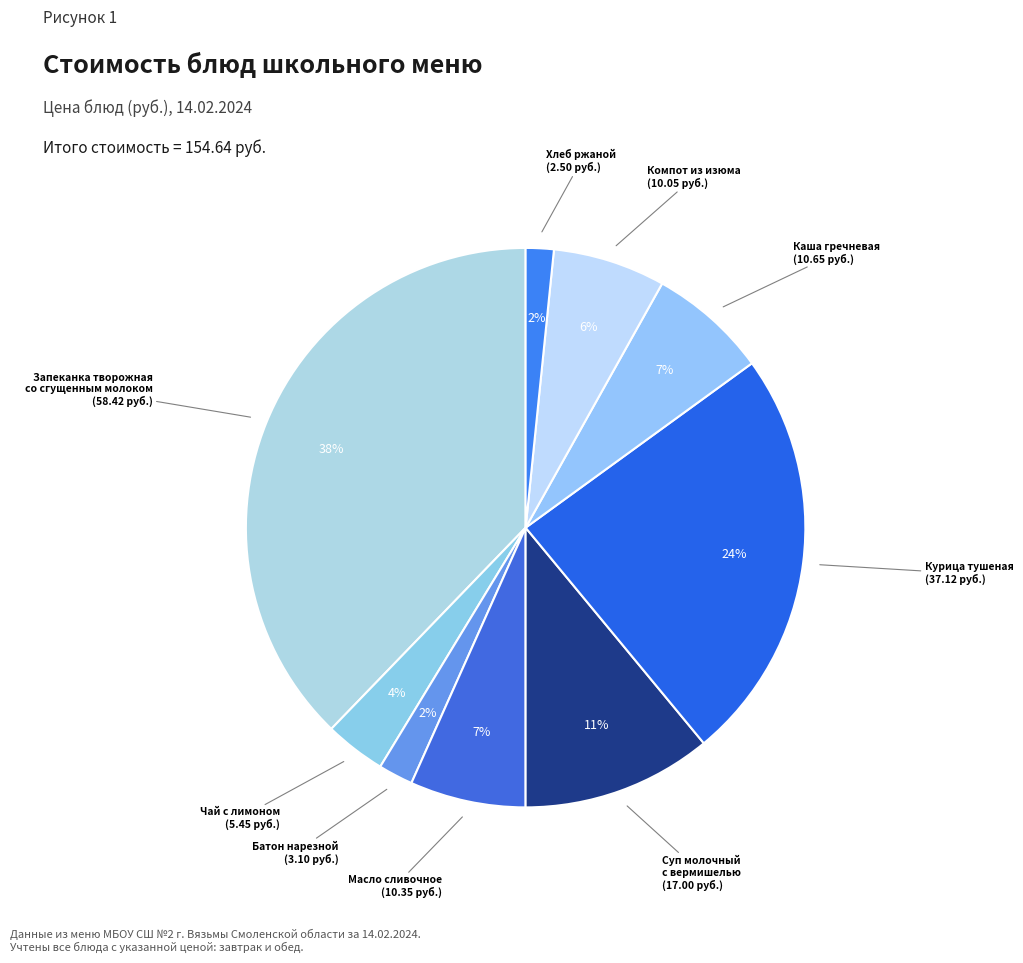

How many segments does this pie chart have?

9